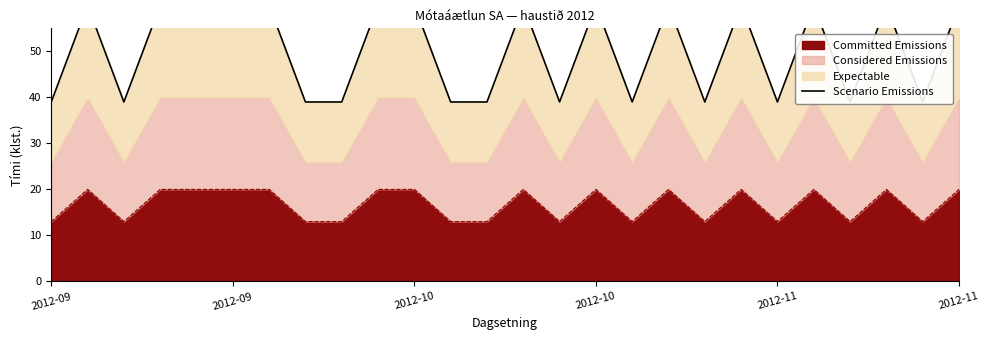

Count the number of categories in the chart.

26